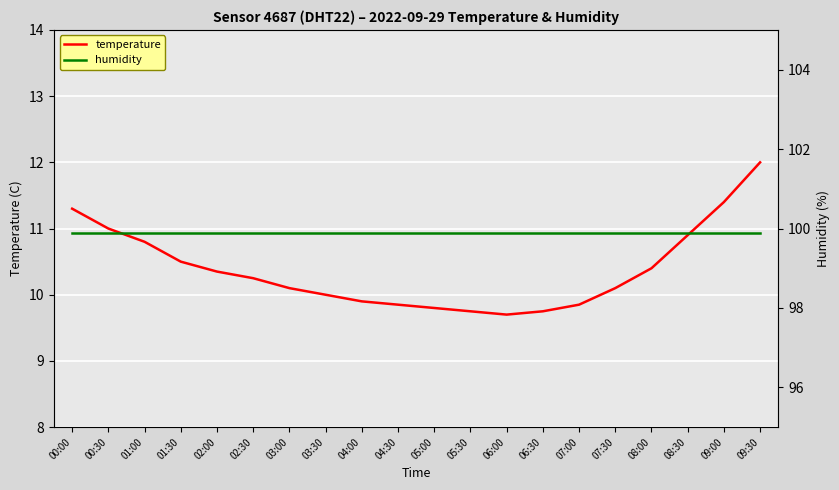

The value of humidity at 02:30 is 53.1. True or false?

False